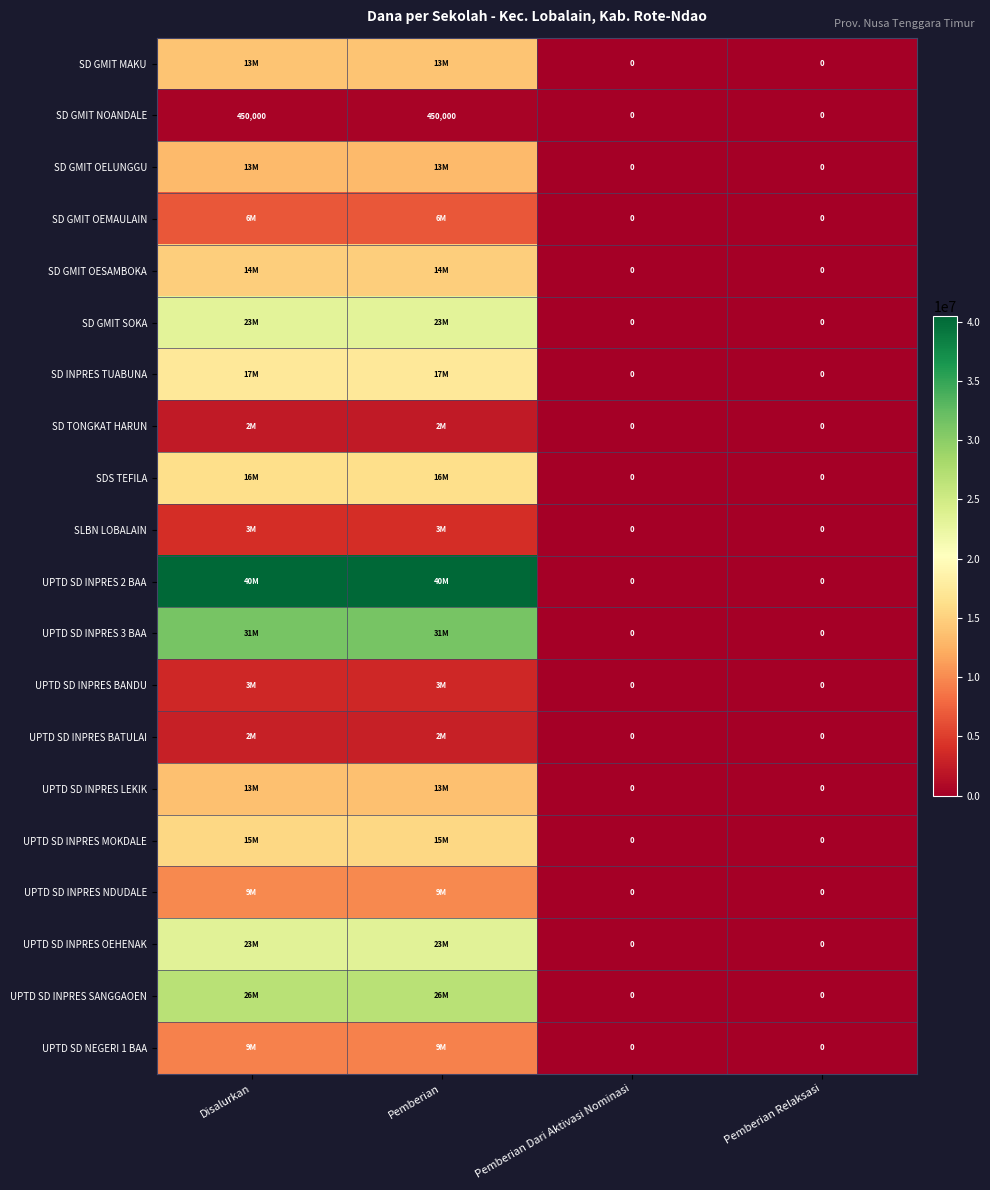

How many SD GMIT NOANDALE values are between 0 and 450000?

4